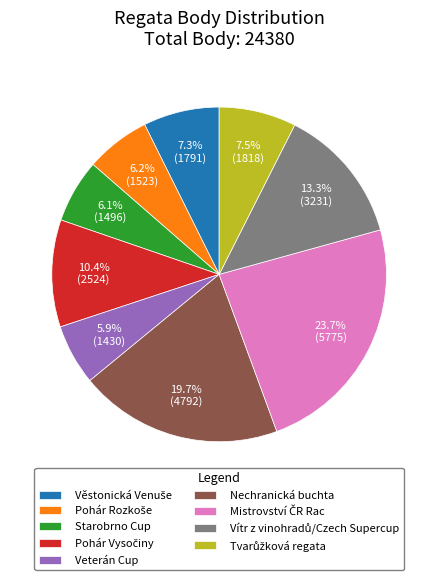

Is there any slice that represents more than half of the pie?

No